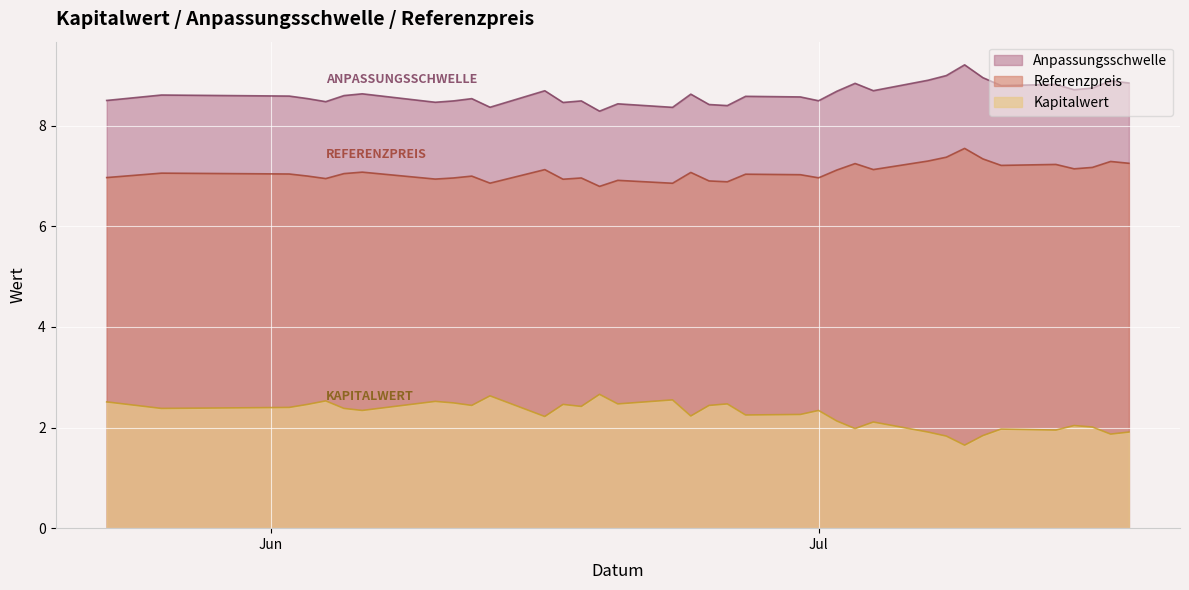

The value of Anpassungsschwelle at 2025-06-17 is 8.5. True or false?

True